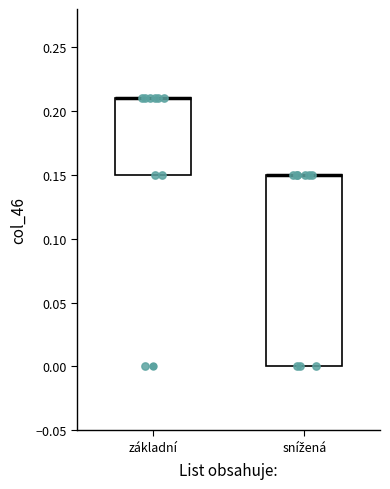

Reading left to right, read every box against the y-axis: the position of its median line, the range the box covers, and the ends of its whiskers. The values are not printed on the chart, so give them approximately, as read against the axis.

základní: median 0.21 (drawn on the box's upper edge), box 0.15 to 0.21, whiskers 0.15 to 0.21
snížená: median 0.15 (drawn on the box's upper edge), box 0.00 to 0.15, whiskers 0.00 to 0.15